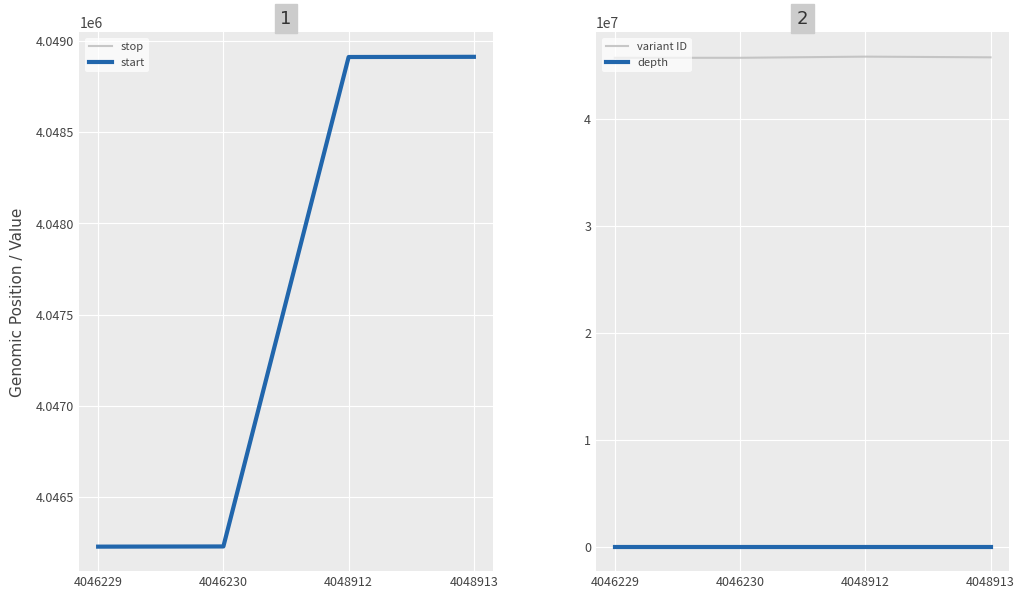

Which category has the highest value in the depth series?

4046229